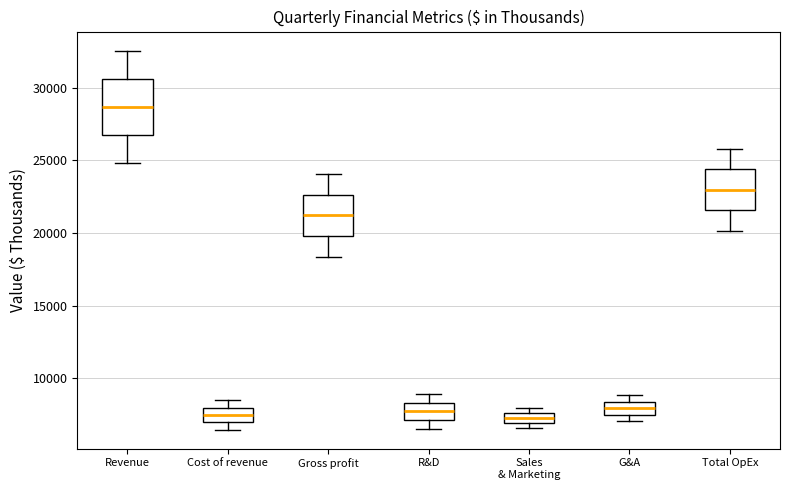

Where does the median line of the box for Cost of revenue sit on the y-axis? The values are not printed on the chart, so give them approximately, as read against the axis.

7500